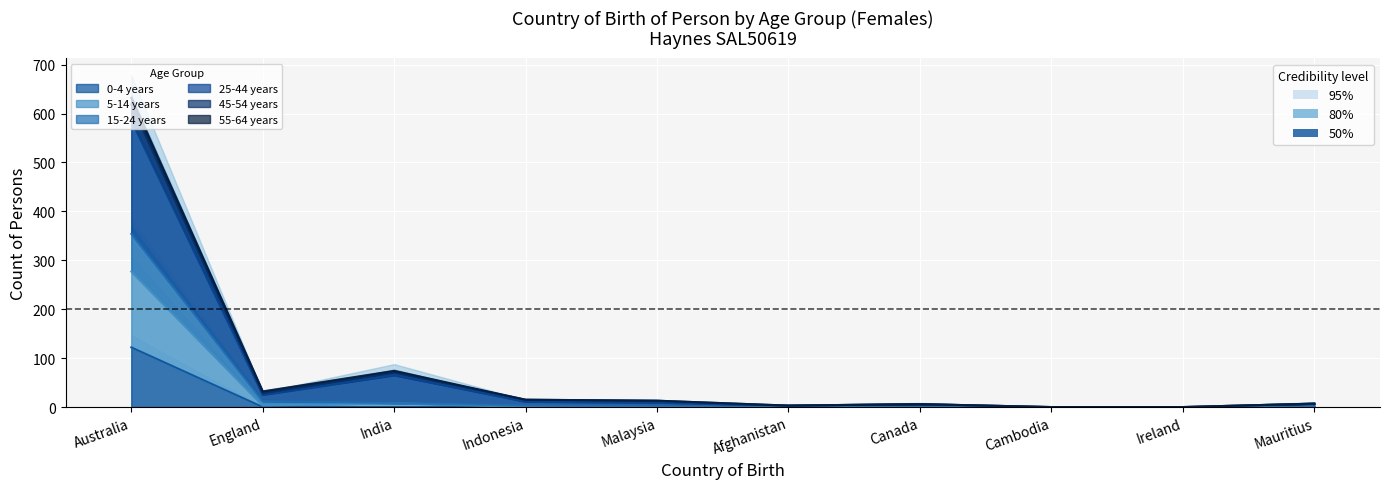

True or false: 15-24 years has a value of 178 at Canada.

False